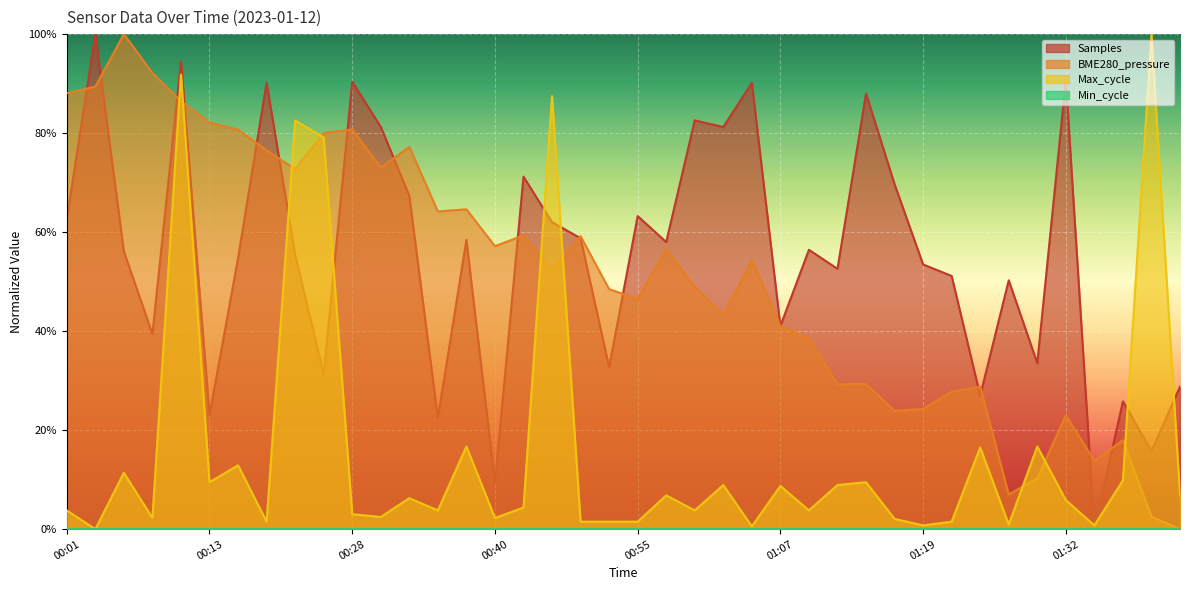

Between 01:19 and 01:41, which is larger?

01:19